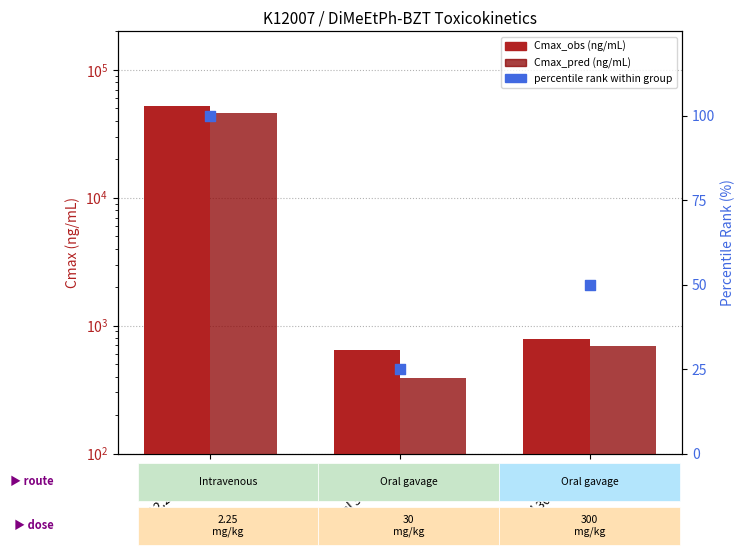

Which series reaches the minimum Y coordinate?

percentile rank